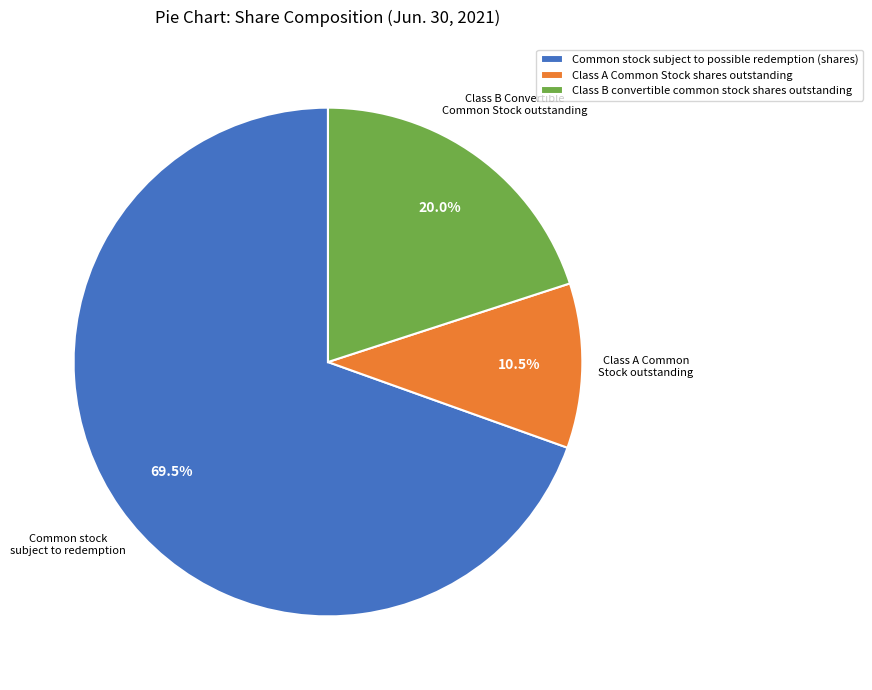

Does Common stock subject to possible redemption (shares) represent more than half of the total?

Yes